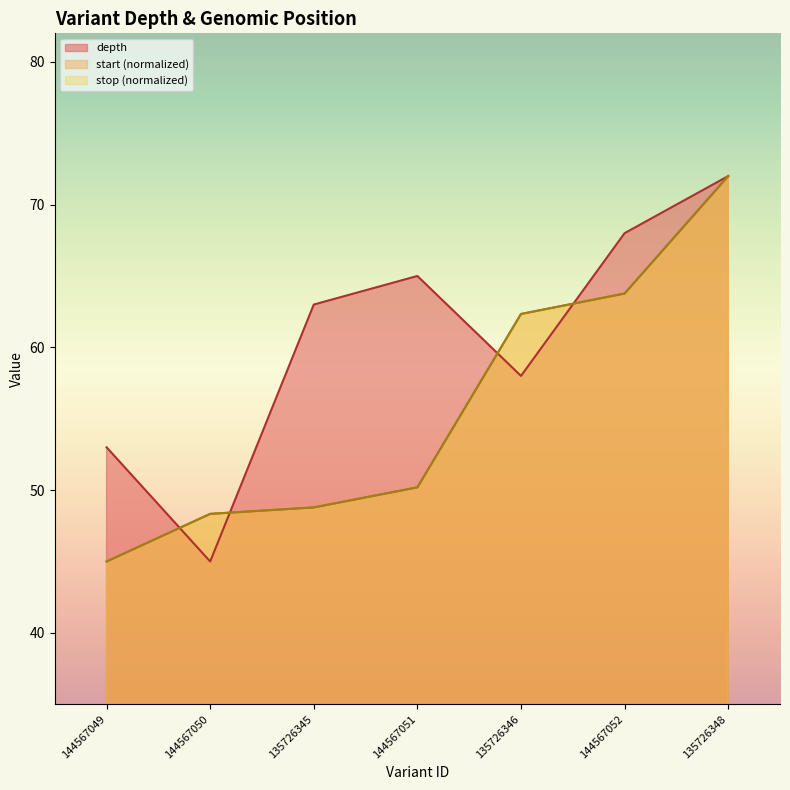

Which series has the widest spread of values?

depth